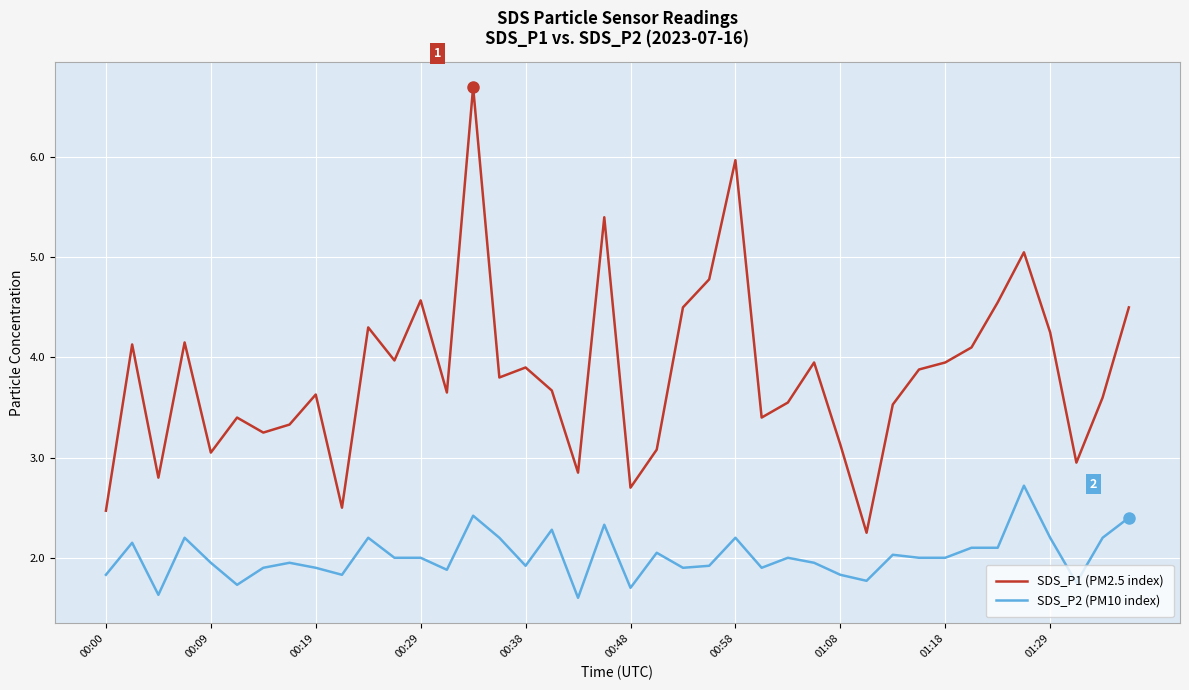

Rank the series by their average value, from lowest to highest.

SDS_P2 (PM10 index), SDS_P1 (PM2.5 index)